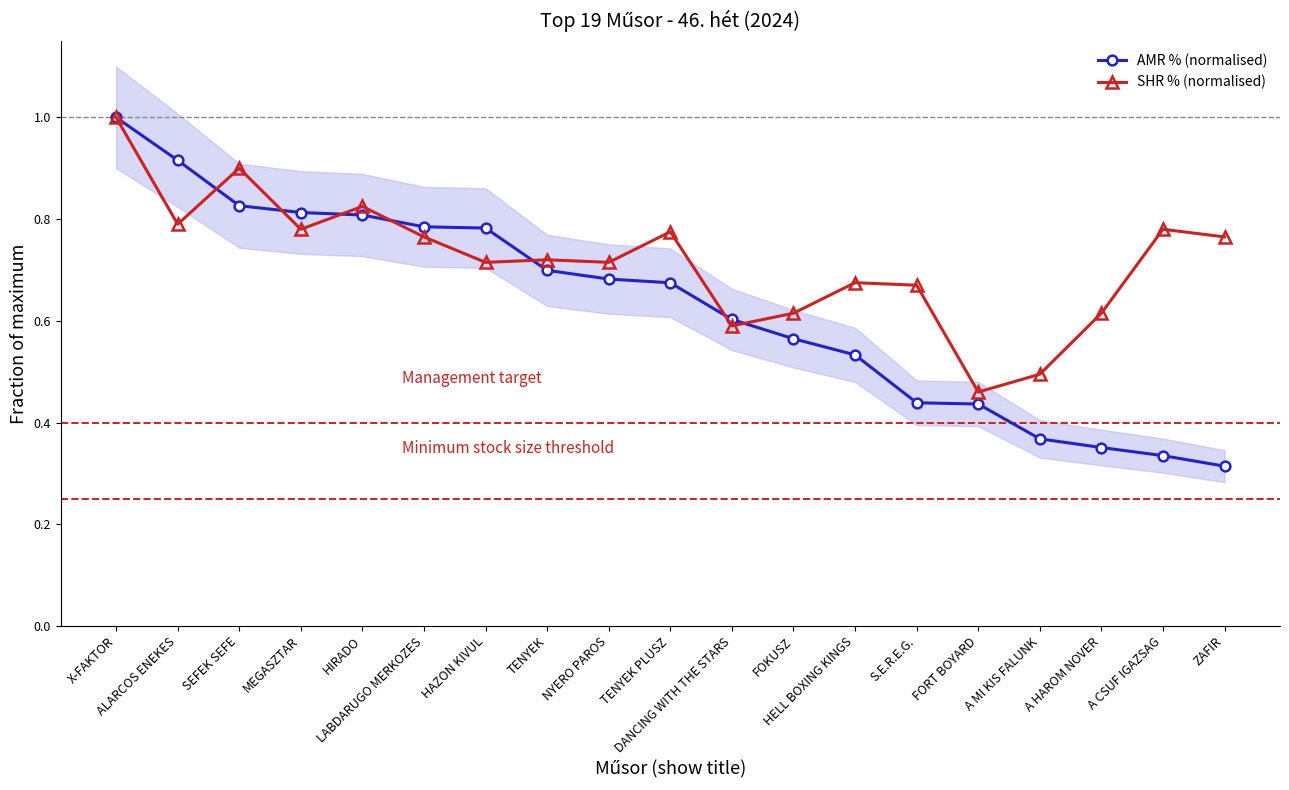

Reading right to left, extract all data points from this chart.

AMR % (normalised): 0.3	0.3	0.4	0.4	0.4	0.4	0.5	0.6	0.6	0.7	0.7	0.7	0.8	0.8	0.8	0.8	0.8	0.9	1.0
SHR % (normalised): 0.8	0.8	0.6	0.5	0.5	0.7	0.7	0.6	0.6	0.8	0.7	0.7	0.7	0.8	0.8	0.8	0.9	0.8	1.0